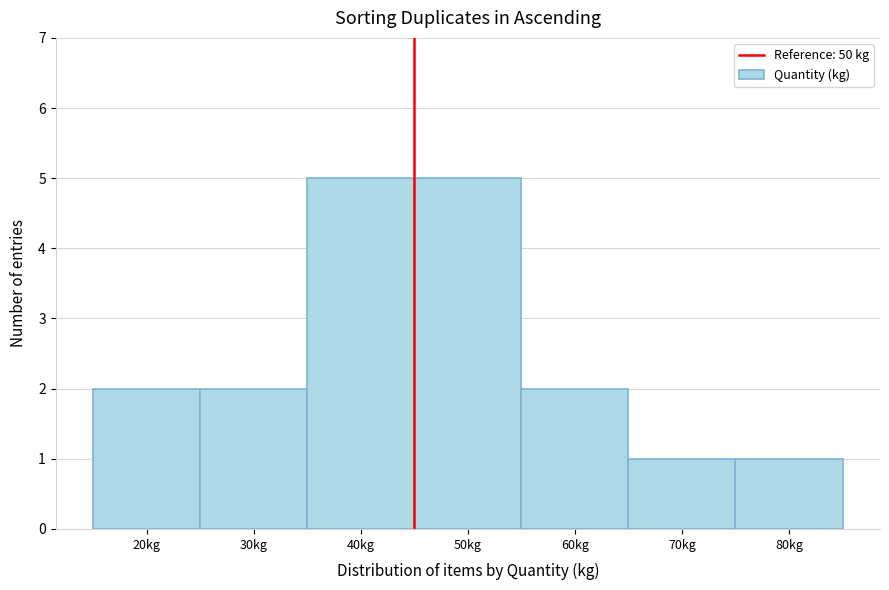

Reading right to left, what are all the values shown in this chart?

80kg=1	70kg=1	60kg=2	50kg=5	40kg=5	30kg=2	20kg=2